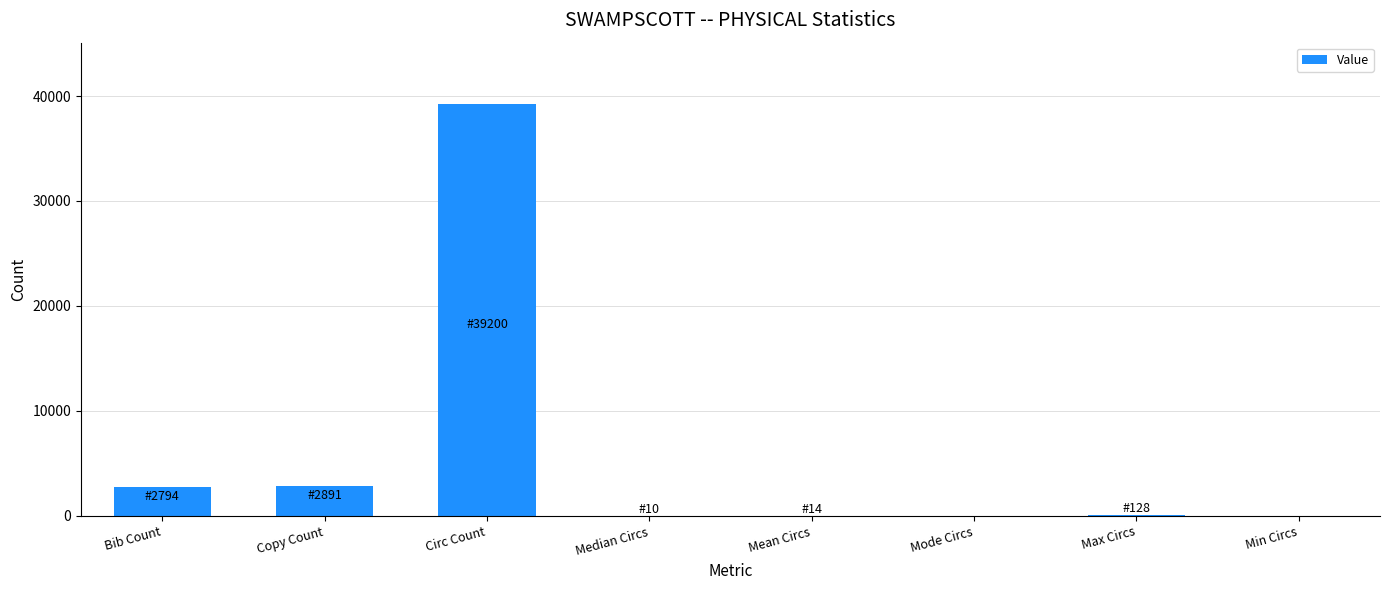

Is it true that the value at Bib Count is 984?

False